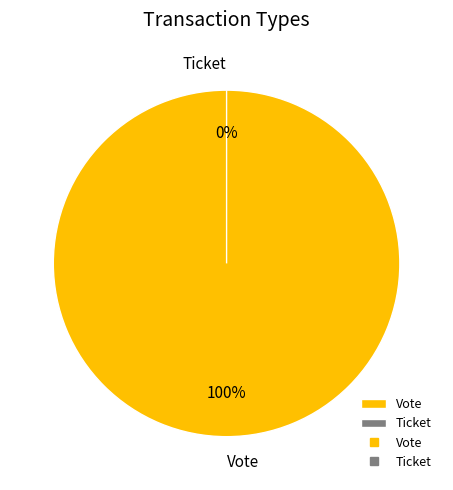

The Vote slice represents 100% of the pie. True or false?

True